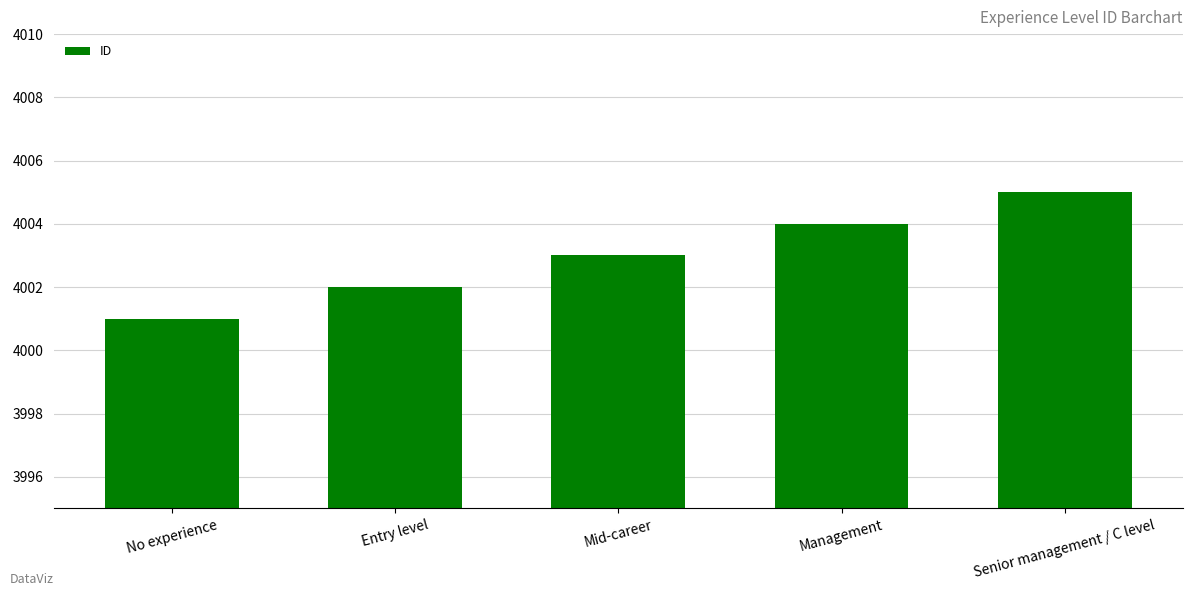

Read the value at Mid-career.

4003